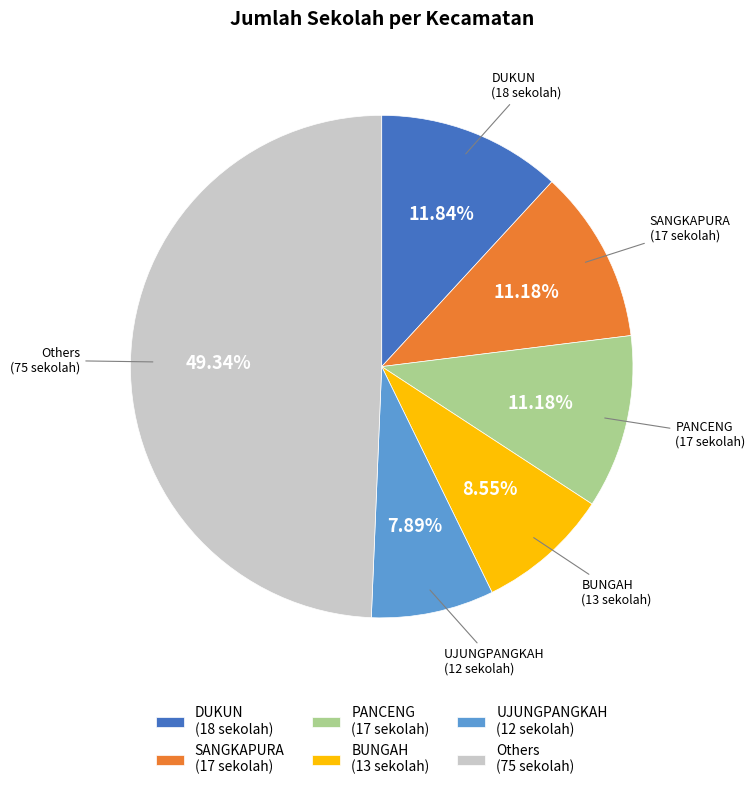

Which category has the smallest portion of the pie?

UJUNGPANGKAH (12 sekolah)